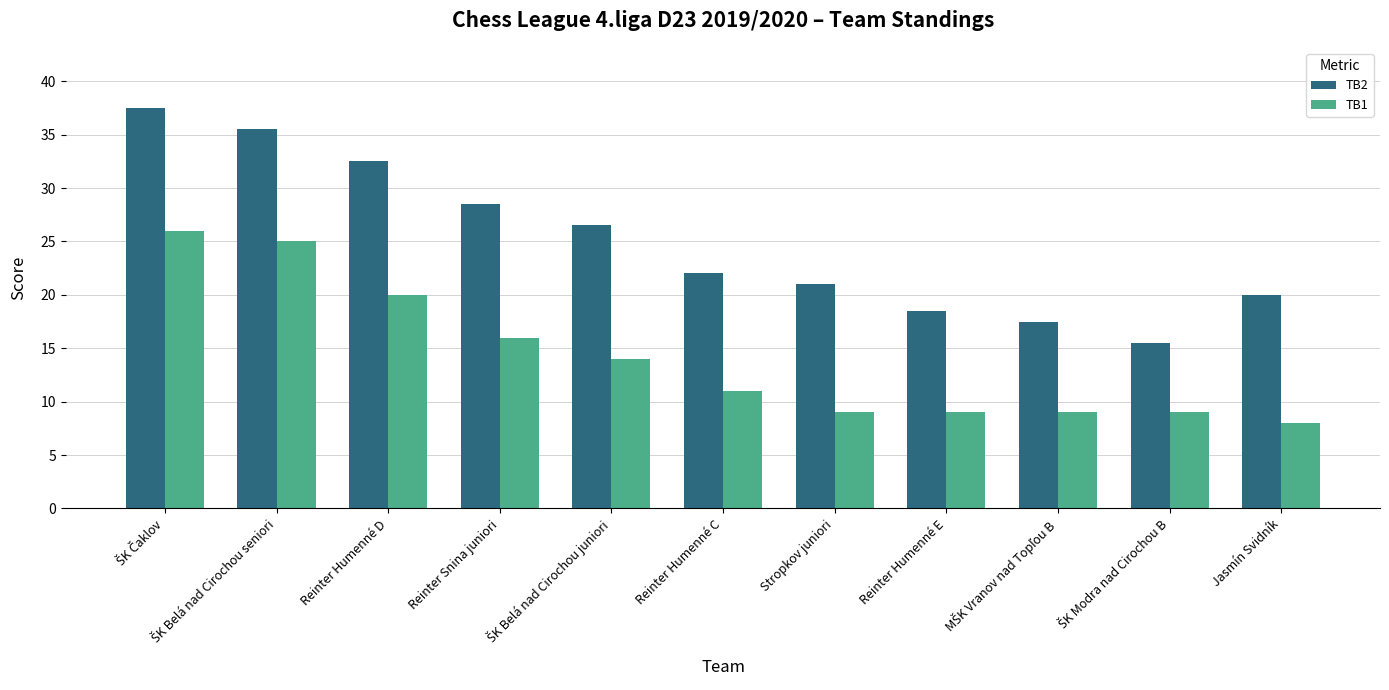

Rank the series at Stropkov juniori from lowest to highest value.

TB1, TB2